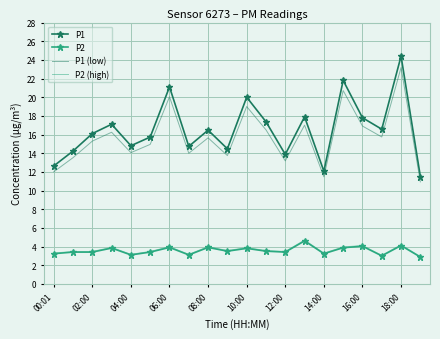

Which series has the largest range (max minus min)?

P1